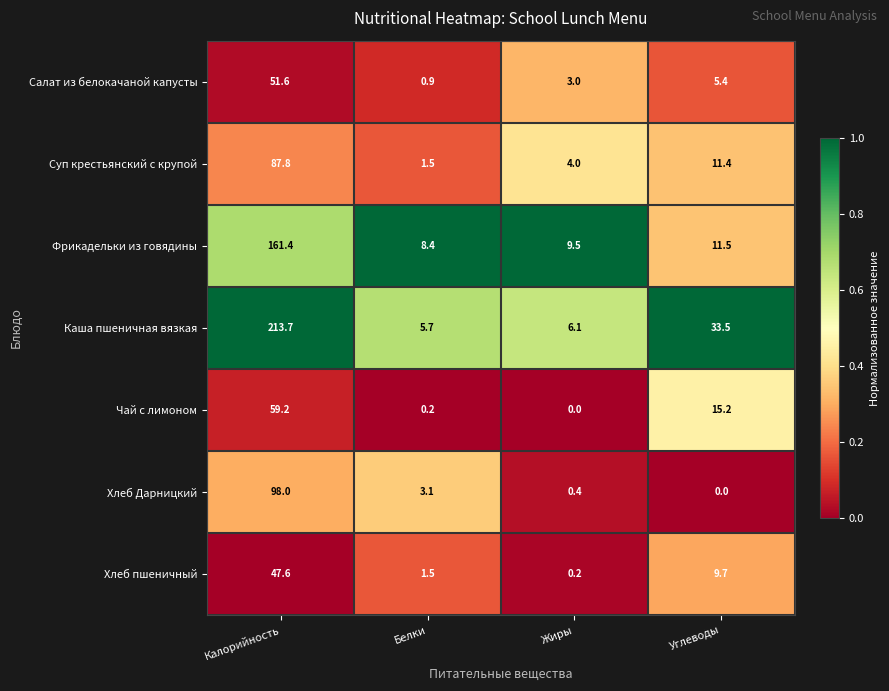

Reading left to right, extract all data points from this chart.

Салат из белокачаной капусты: 51.6	0.9	3.0	5.4
Суп крестьянский с крупой: 87.8	1.5	4.0	11.4
Фрикадельки из говядины: 161.4	8.4	9.5	11.5
Каша пшеничная вязкая: 213.7	5.7	6.1	33.5
Чай с лимоном: 59.2	0.2	0.0	15.2
Хлеб Дарницкий: 98.0	3.1	0.4	0.0
Хлеб пшеничный: 47.6	1.5	0.2	9.7